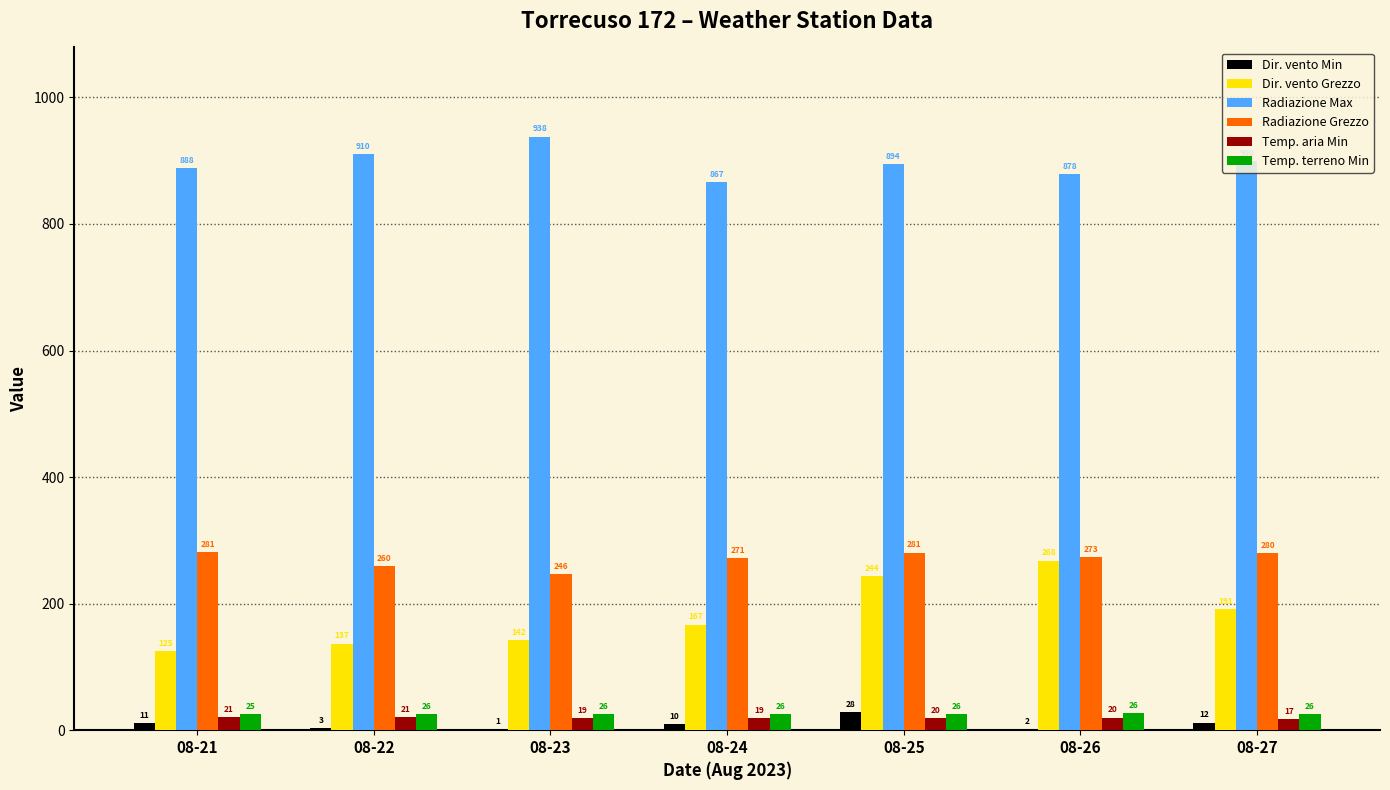

What is the difference between the Temp. aria Min values at 08-22 and 08-26?

0.9